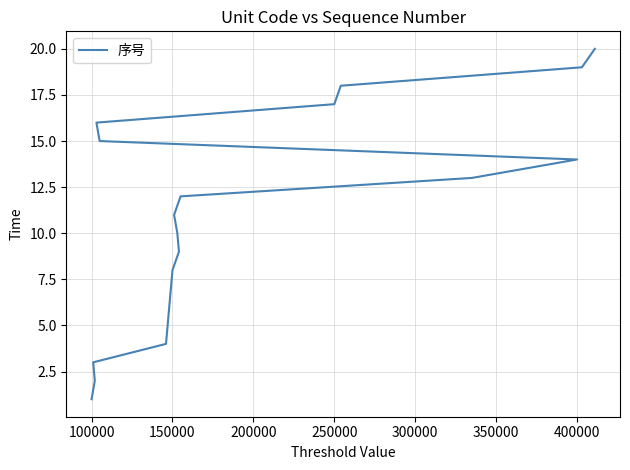

What is the sum of all values?

210